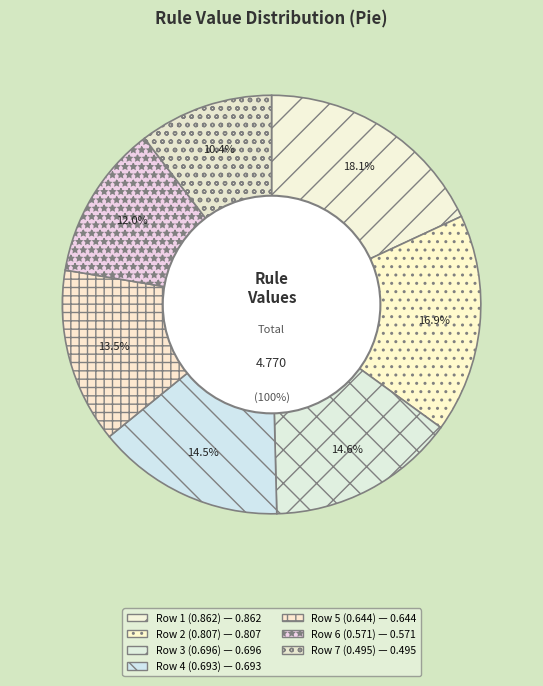

To the nearest percent, what is the difference between the largest and smallest slice percentages?

8%